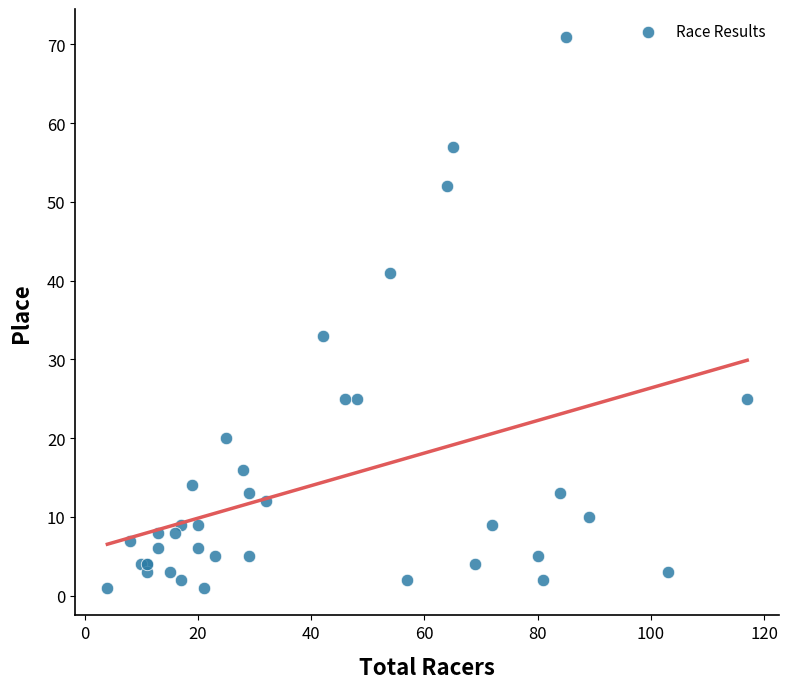

What Y value in the scatter plot is closest to 36?

33